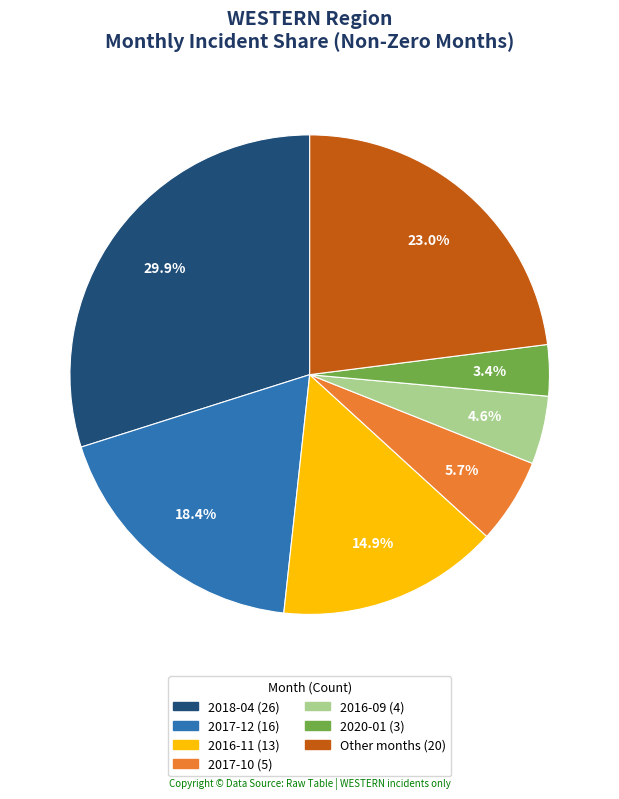

Does any single category account for the majority?

No